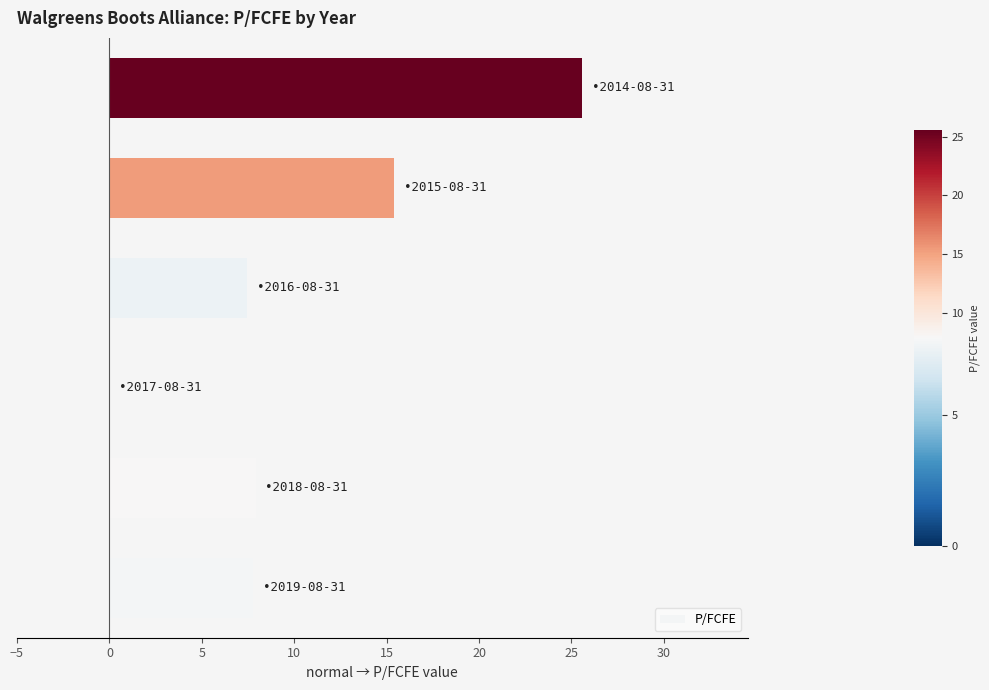

How many data points does each series have?

6